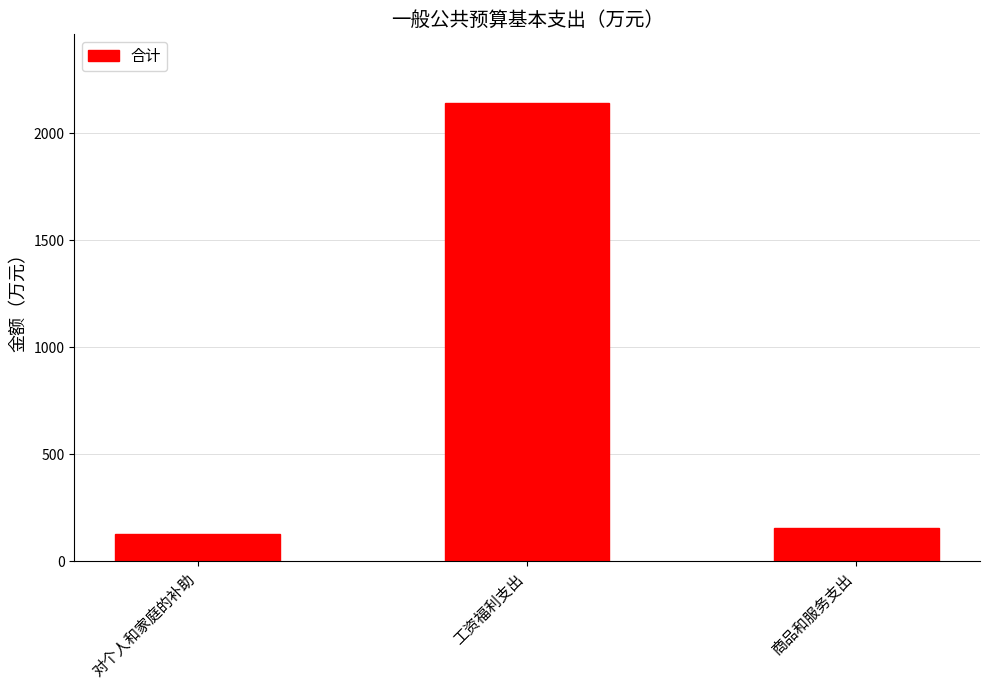

Reading right to left, extract all data points from this chart.

商品和服务支出=157.3	工资福利支出=2141.6	对个人和家庭的补助=126.8